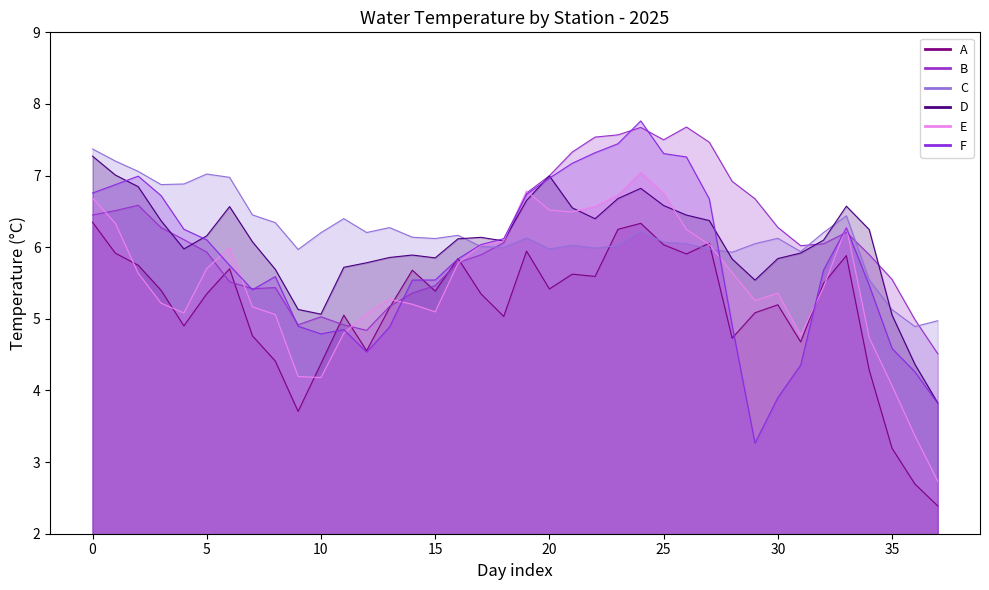

After their last crossing, which series has the higher values: C or E?

C